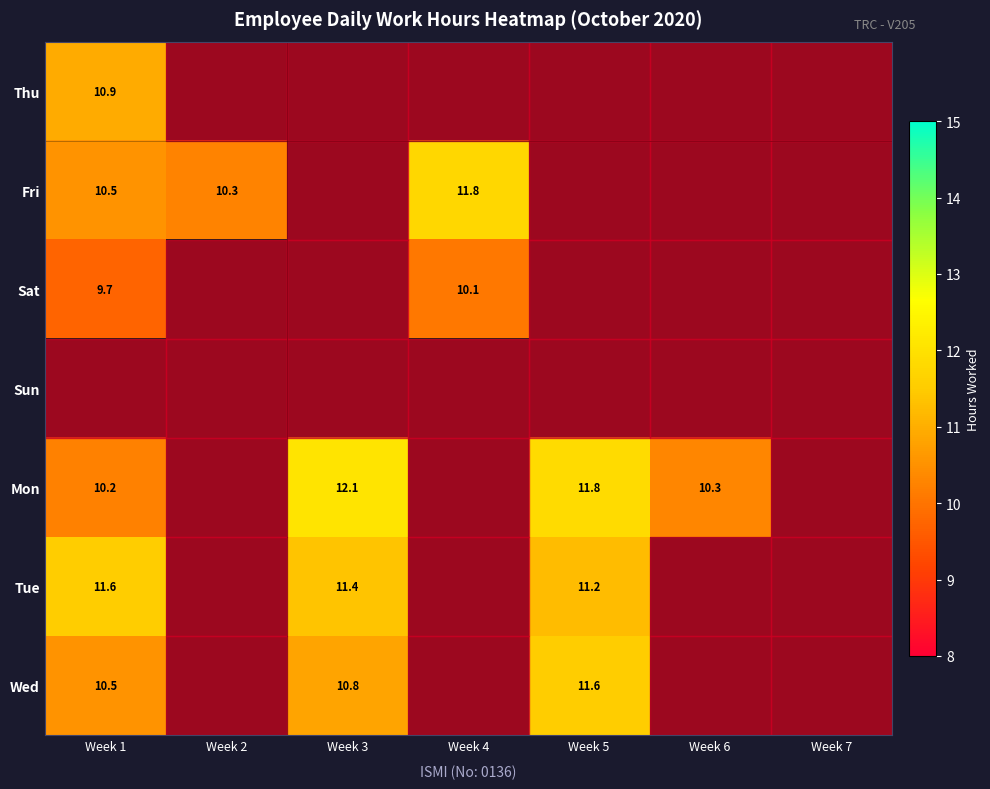

The Tue series shows 11.2 at Week 5. True or false?

True